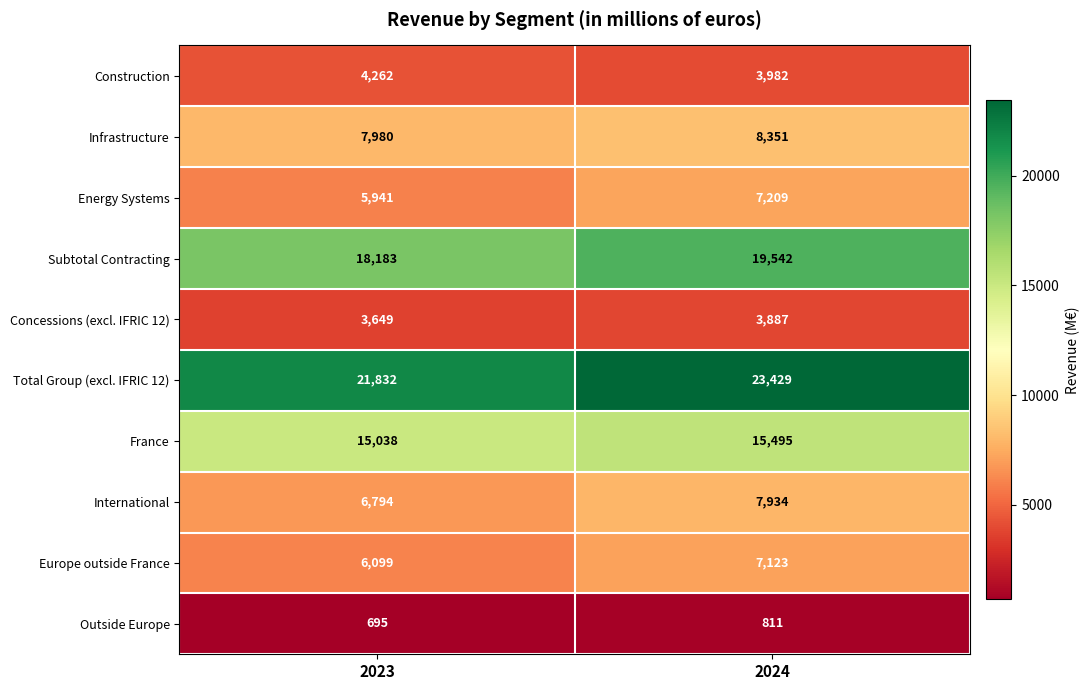

What is the total value across all series at 2024?

97763